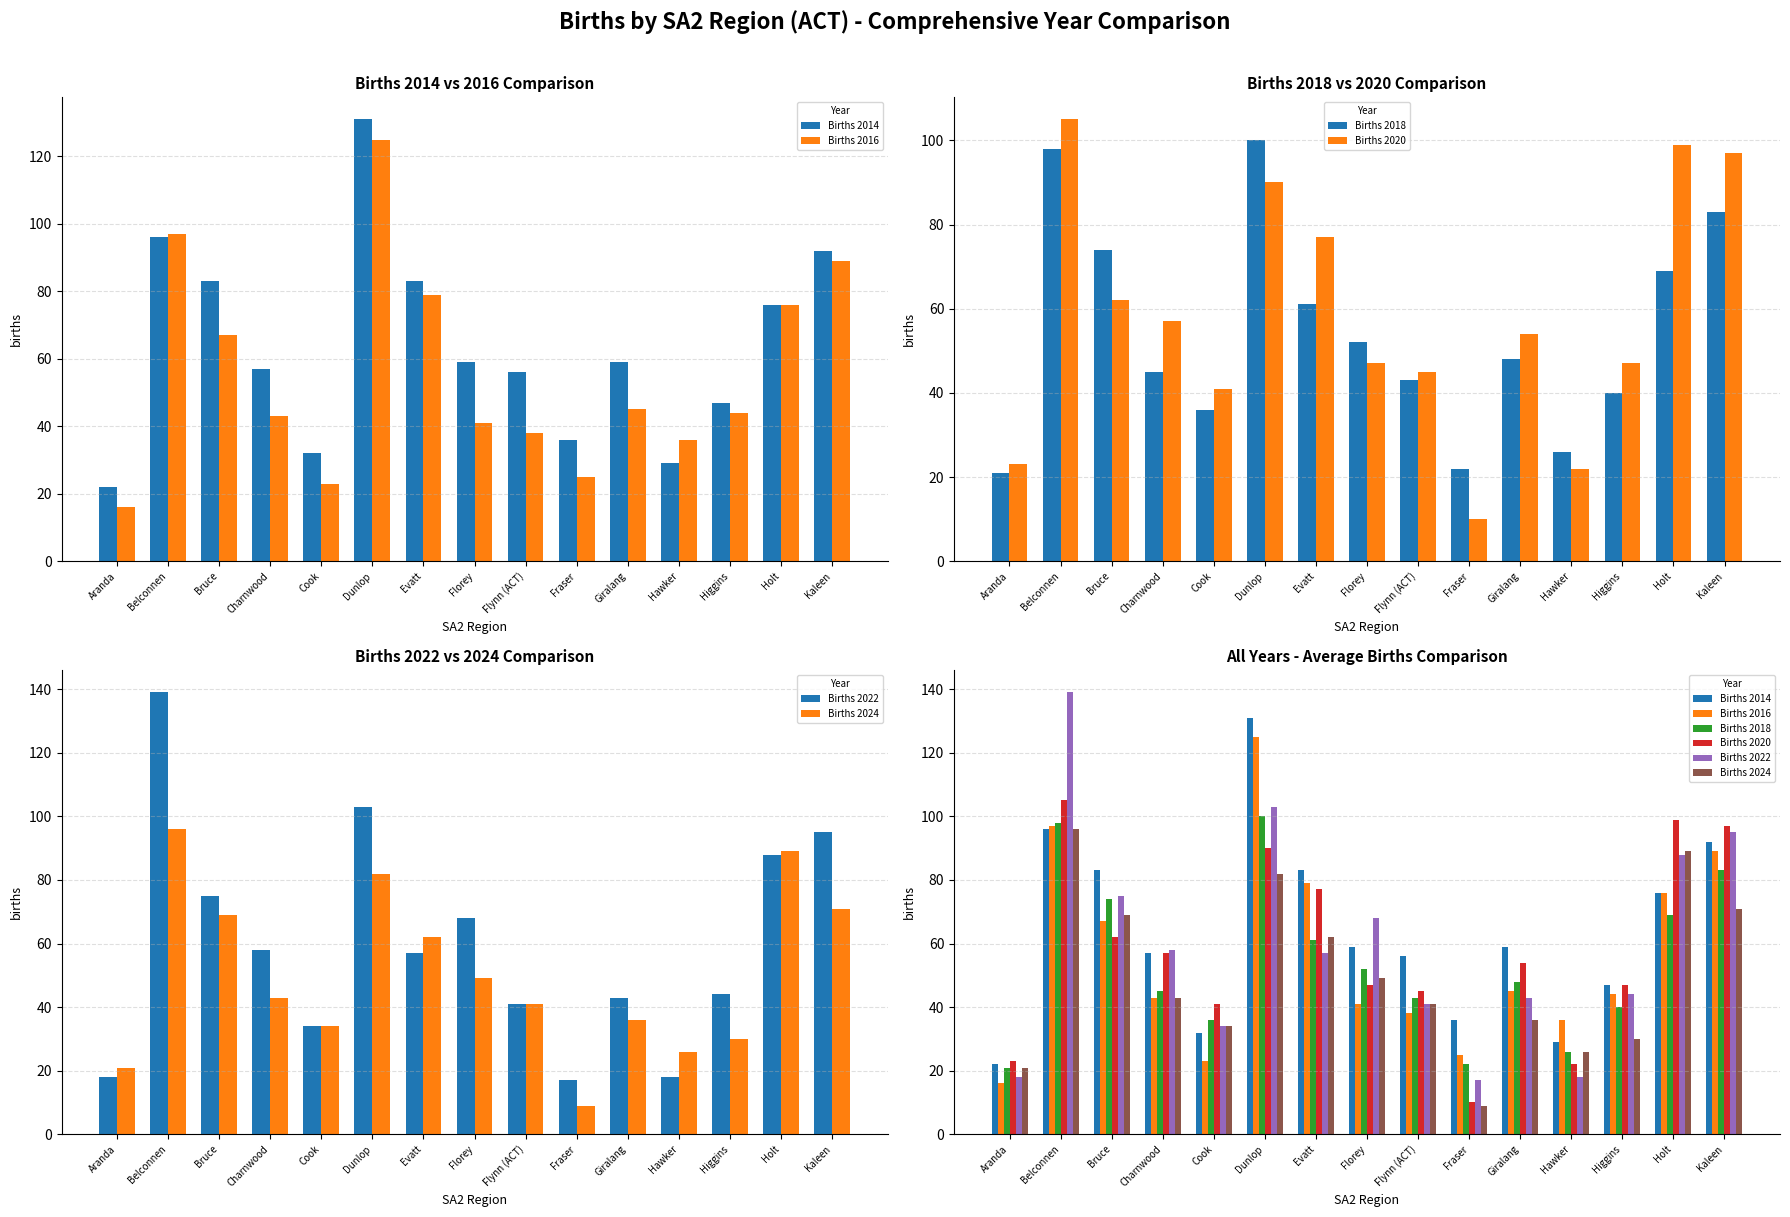

Which series has the largest range (max minus min)?

Births 2022